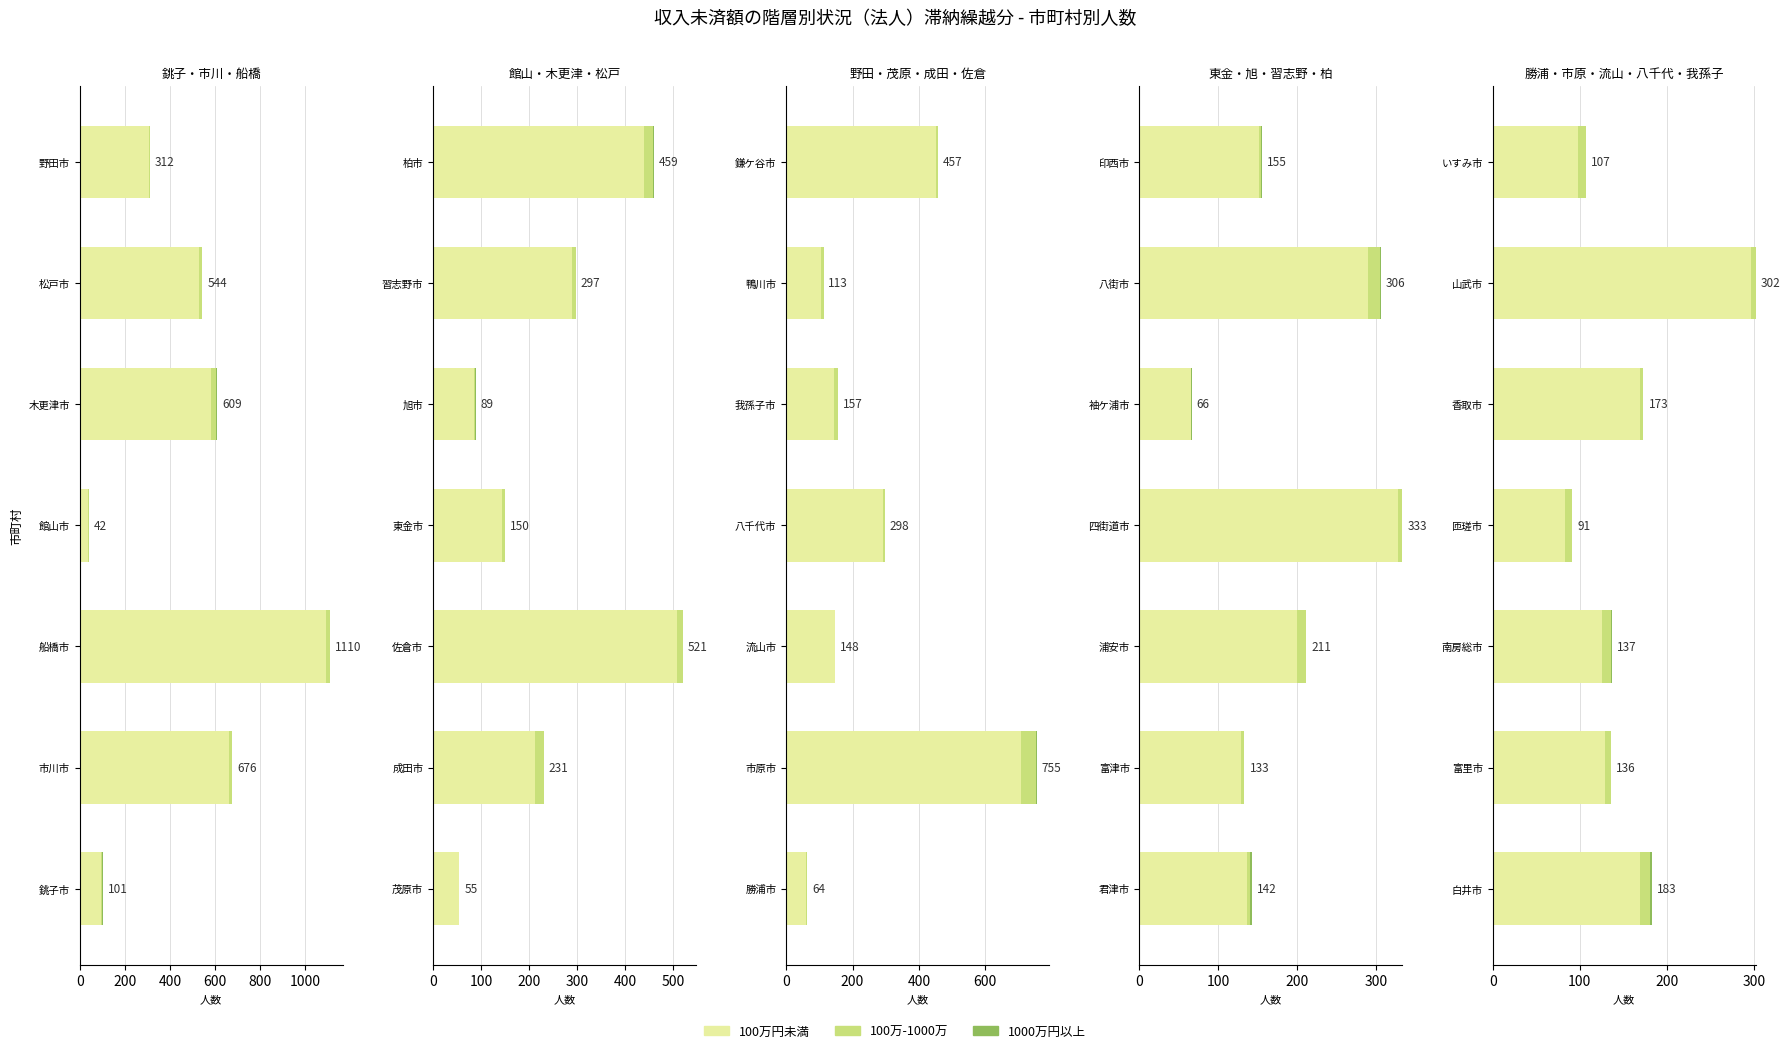

Reading right to left, extract all data points from this chart.

100万円未満: 98	297	169	83	125	129	169
100万-1000万: 9	5	4	8	11	7	12
1000万円以上: 0	0	0	0	1	0	2